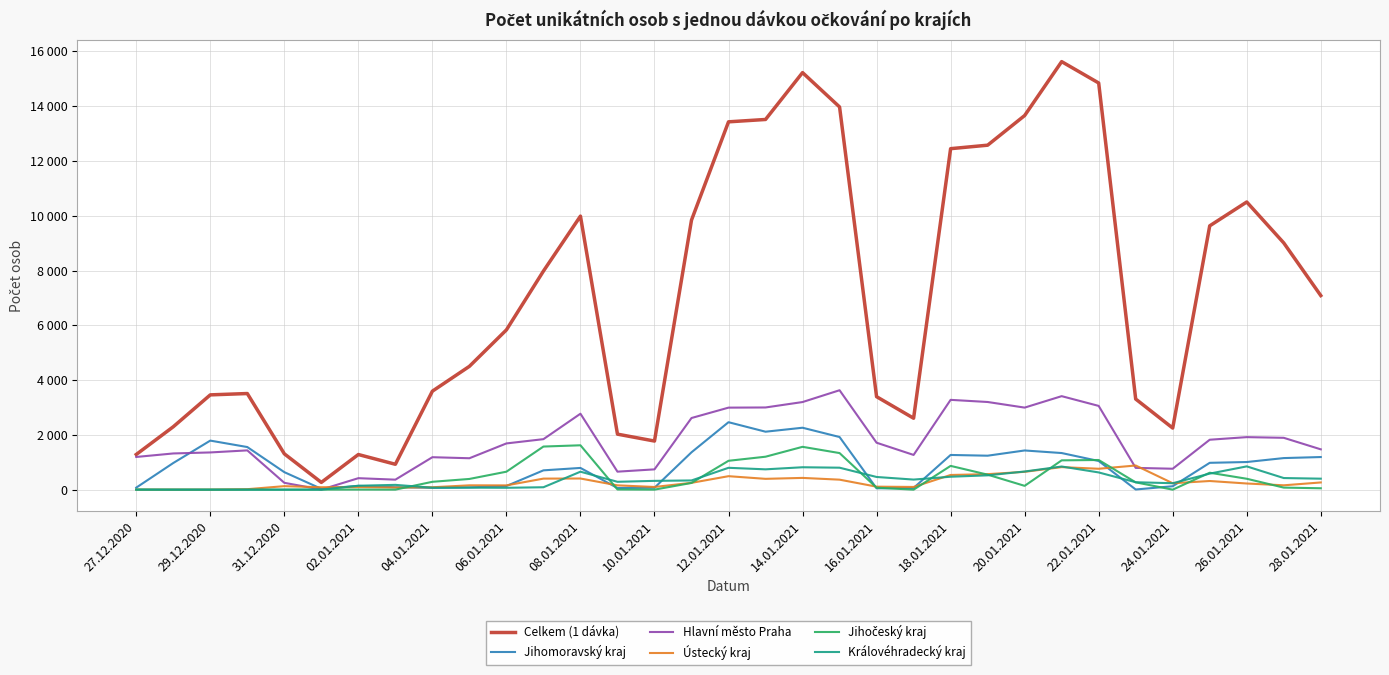

Does the chart display data point markers on the line(s)?

No